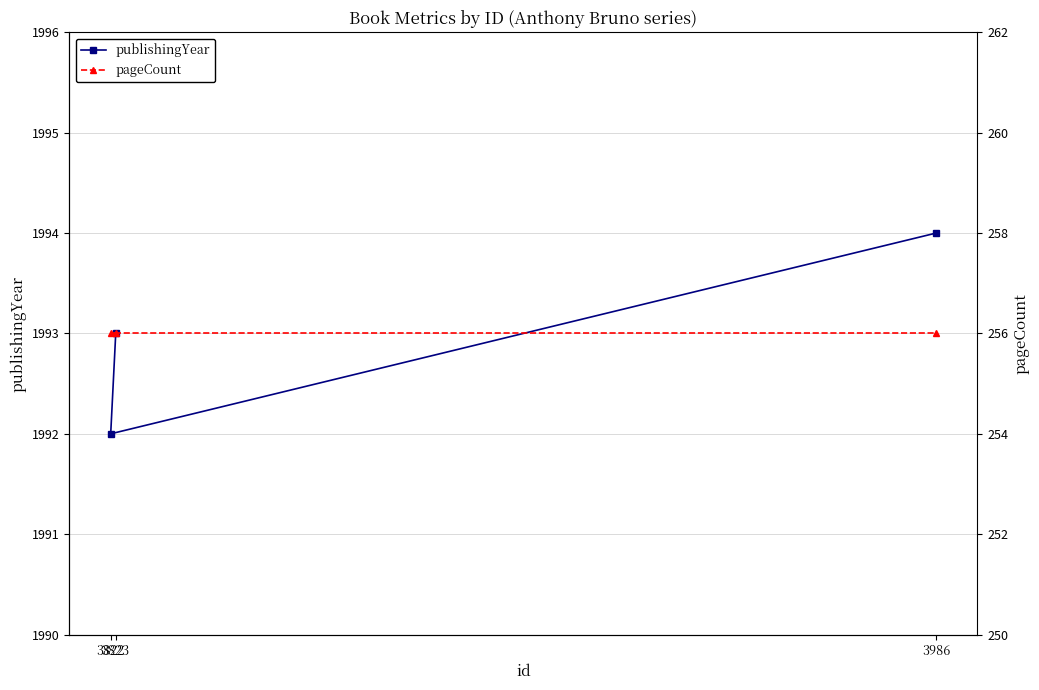

Which series has the largest total across all categories?

publishingYear